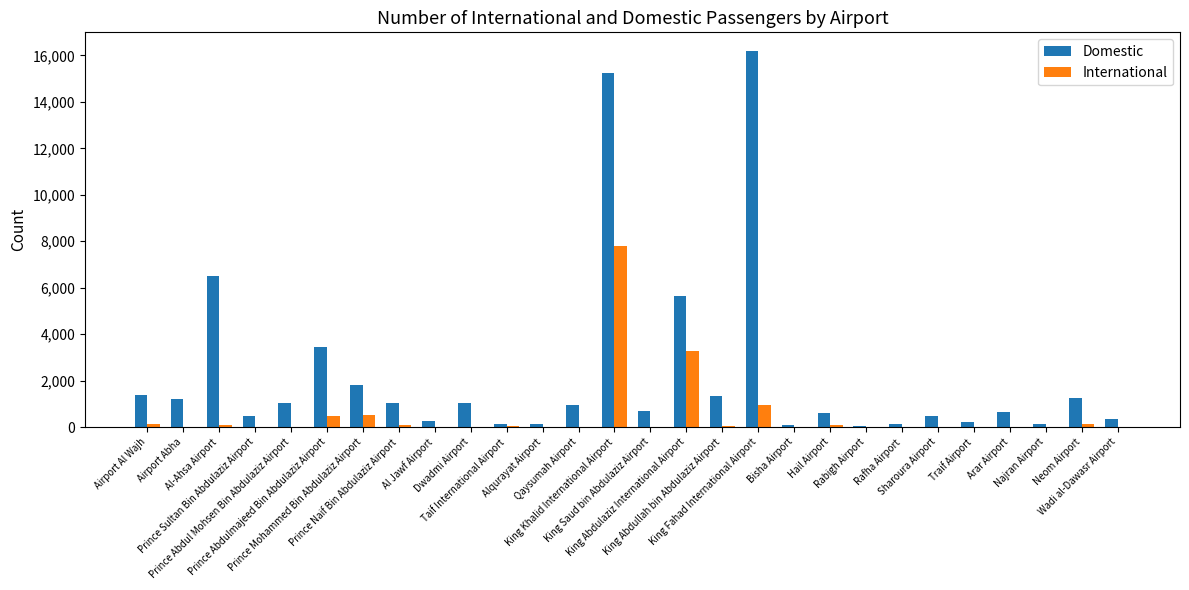

At which label is International closest to 3896?

King Abdulaziz International Airport